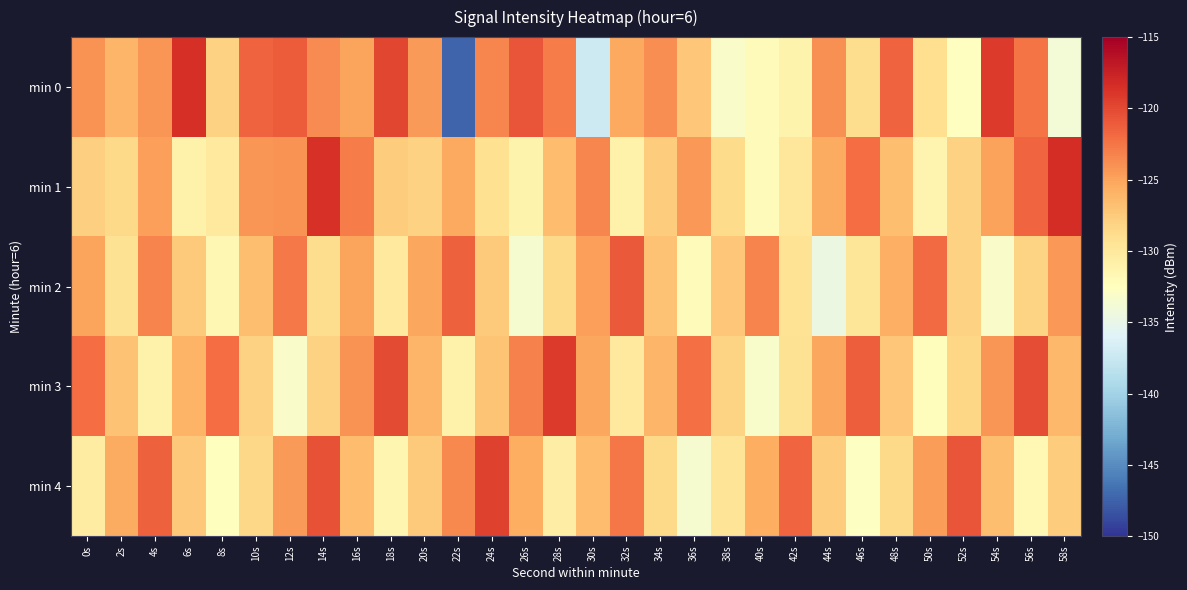

Rank the series by their maximum value, from highest to lowest.

min 1, min 0, min 3, min 4, min 2